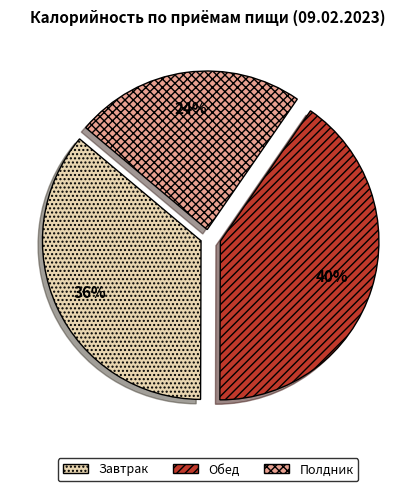

Rank the categories by value from highest to lowest.

Обед, Завтрак, Полдник